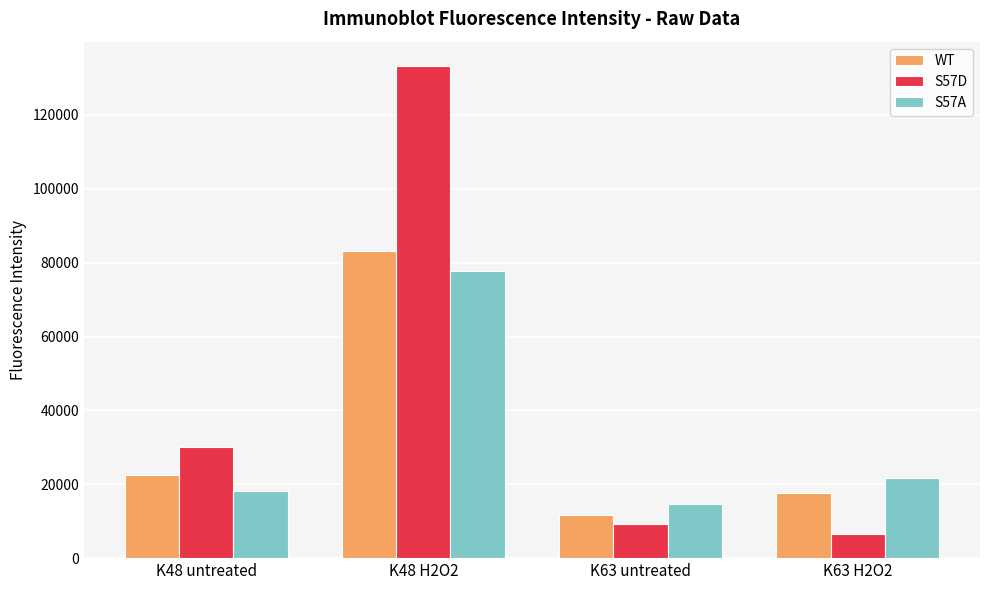

What is the sum of the WT values at K48 H2O2 and K63 untreated?

94757.5